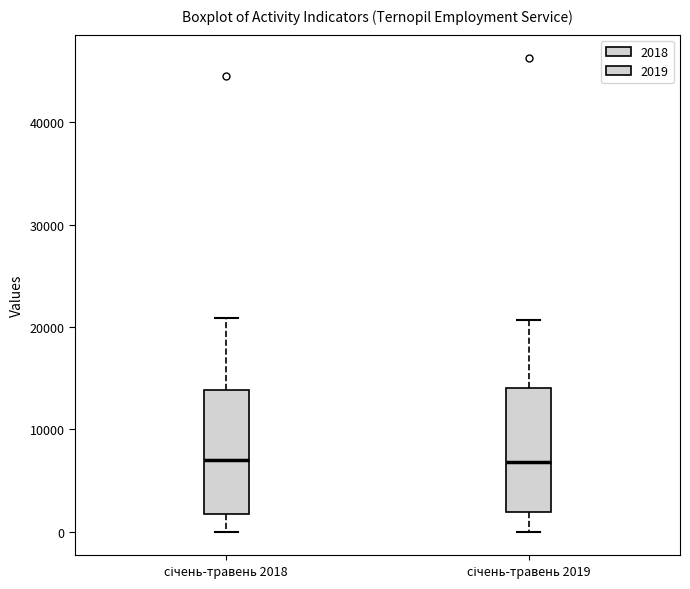

Where does the upper whisker of the box for січень-травень 2018 end on the y-axis? The values are not printed on the chart, so give them approximately, as read against the axis.

21000